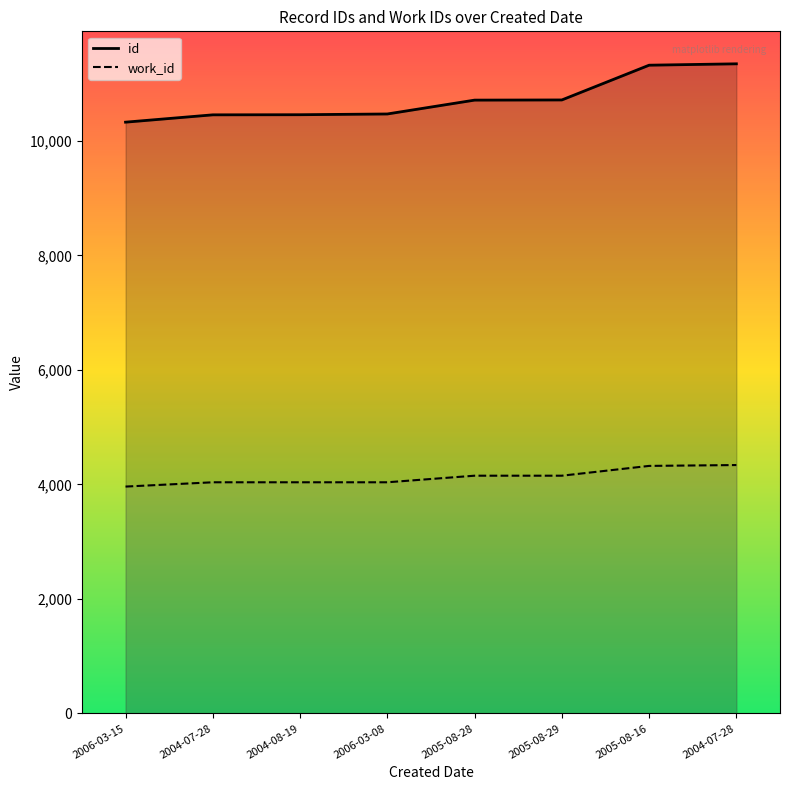

True or false: id and work_id intersect in this chart.

False